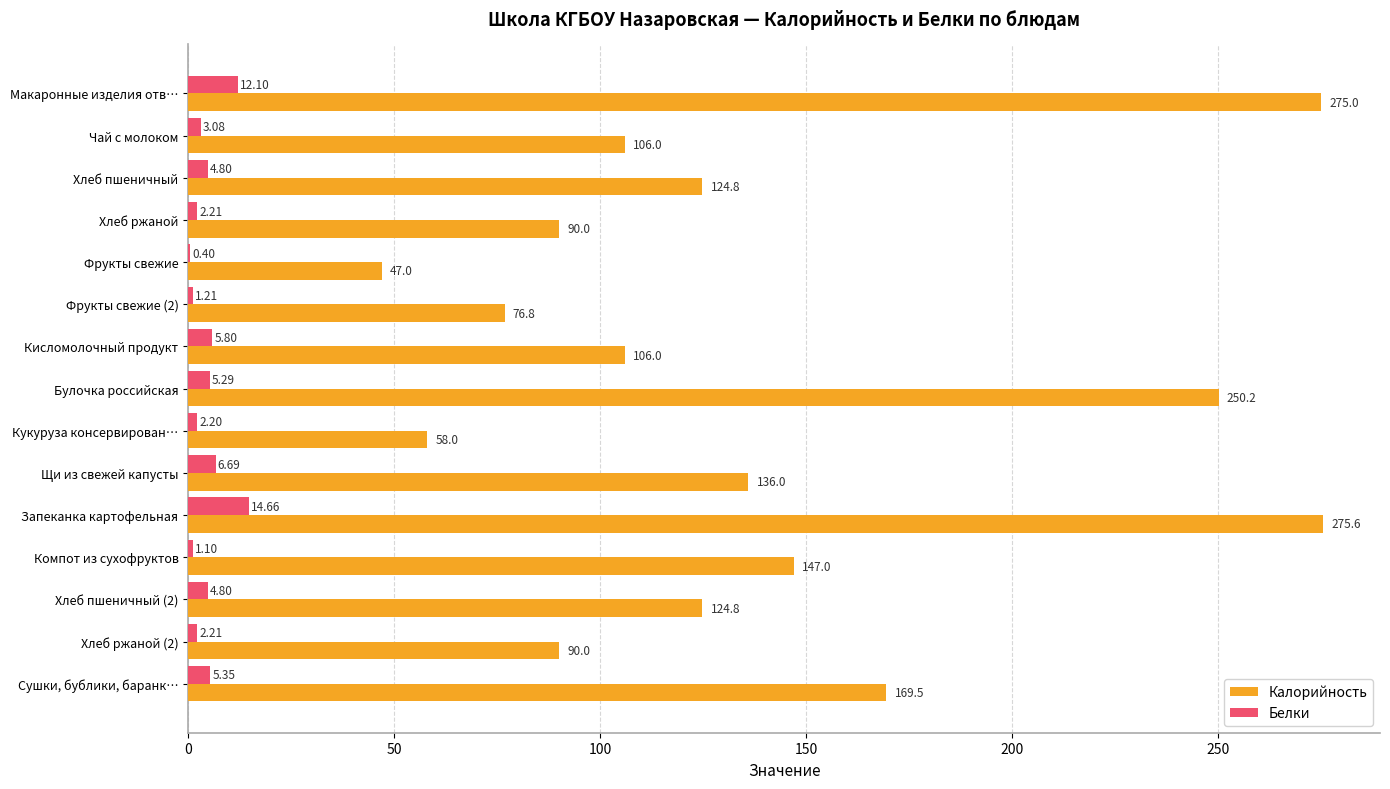

Which label corresponds to the largest value in the chart?

Запеканка картофельная